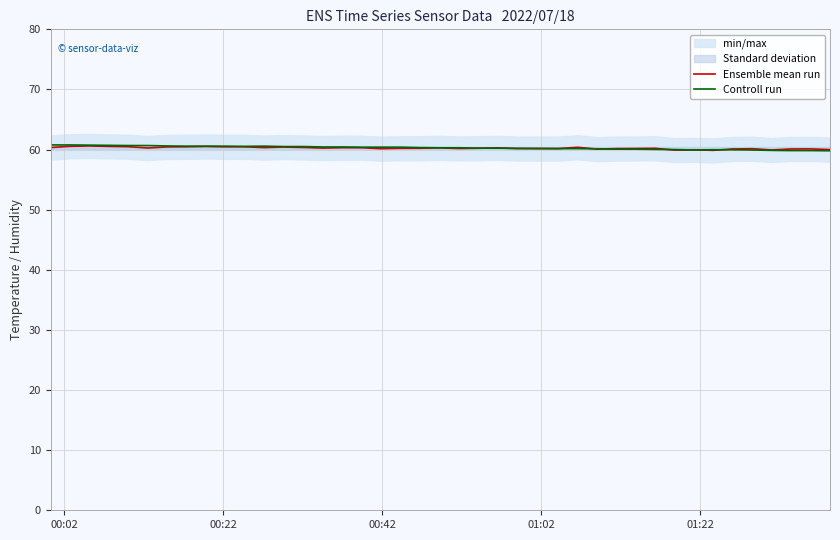

What is the highest value of the Ensemble mean run series?

60.6